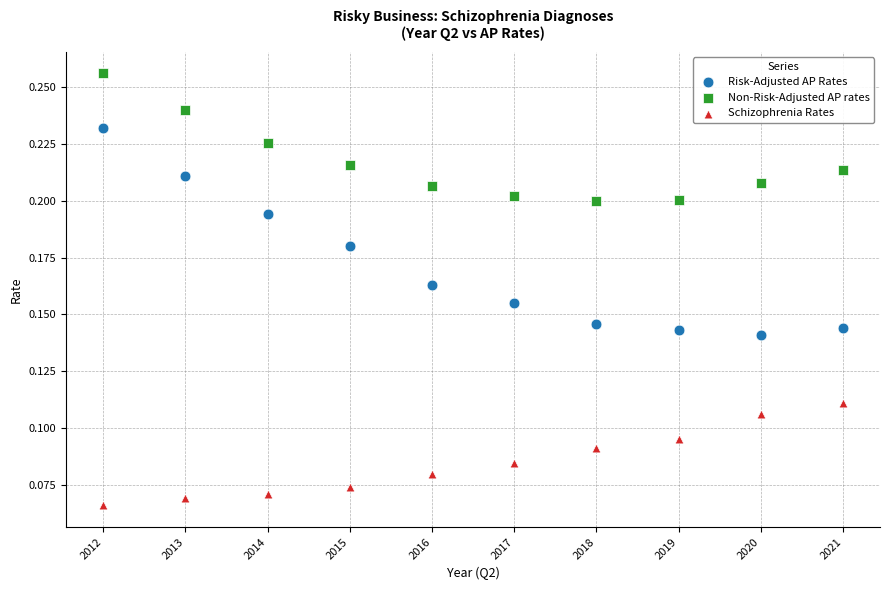

What are all the series names shown in the legend?

Risk-Adjusted AP Rates, Non-Risk-Adjusted AP rates, Schizophrenia Rates